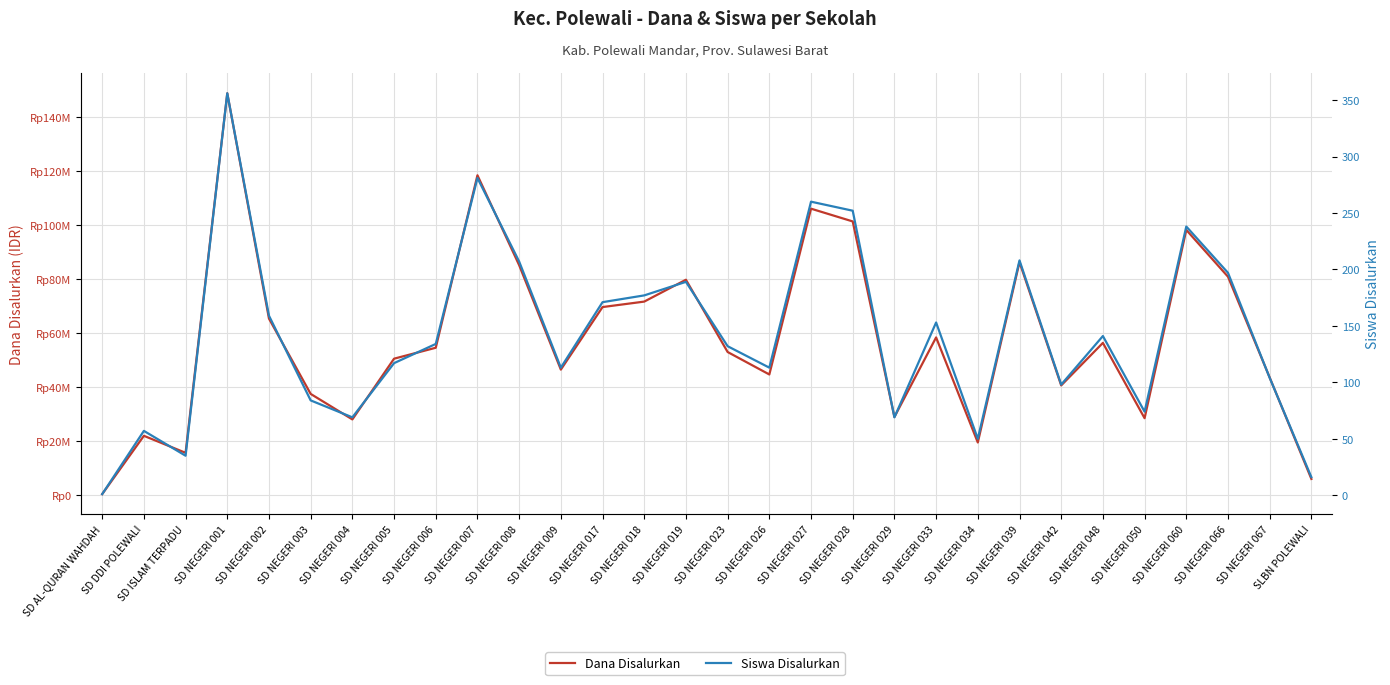

What is the label of the 6th point from the right?

SD NEGERI 048